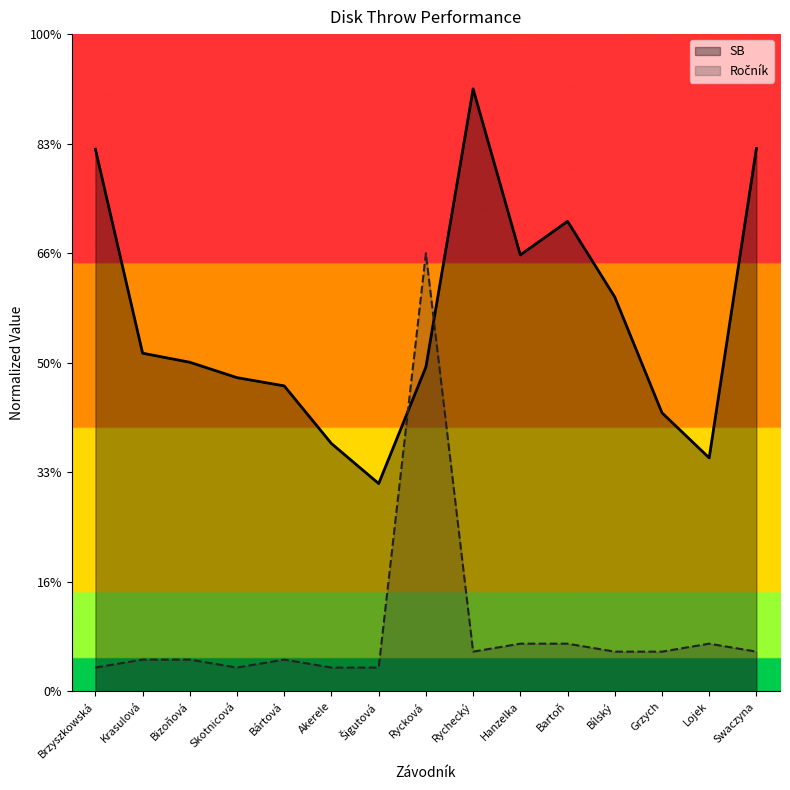

How many data points does each series have?

15